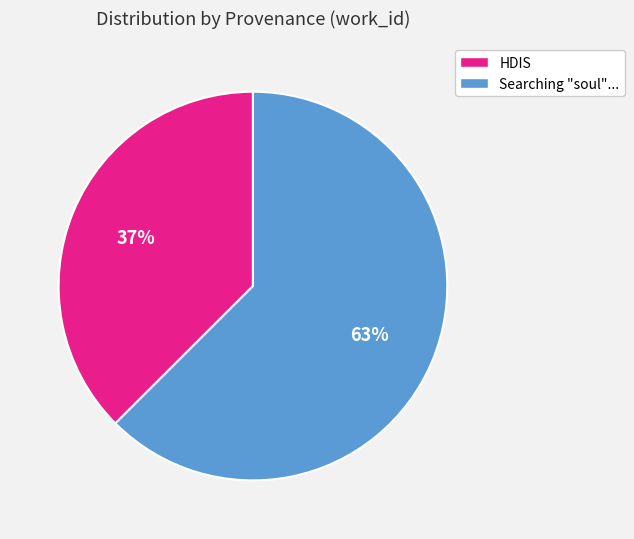

To the nearest percent, what is the average slice percentage?

50%